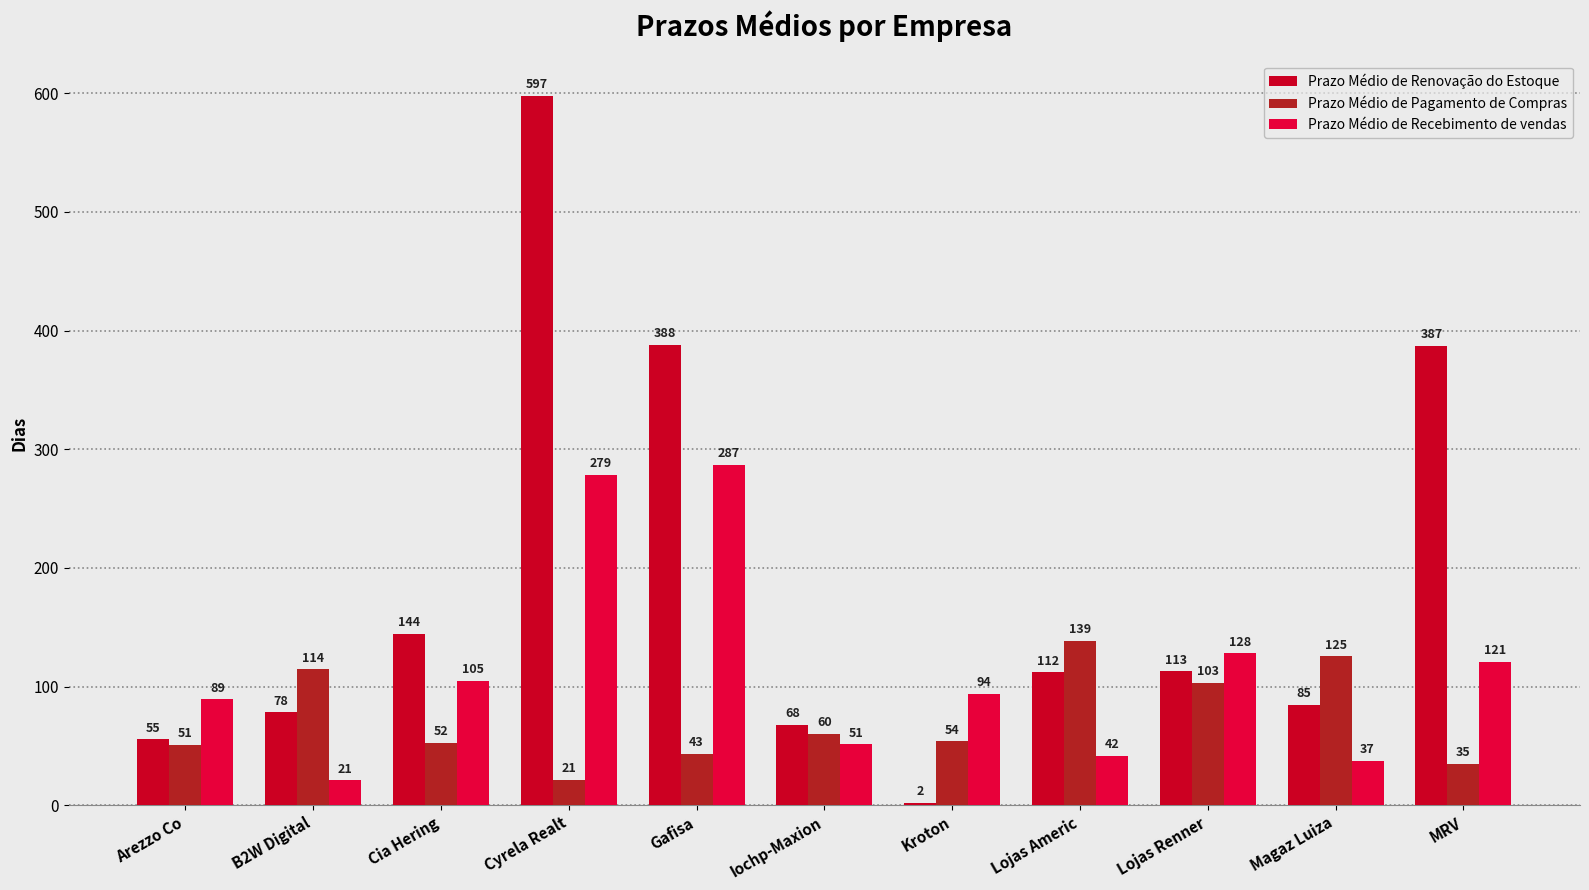

Reading left to right, what are all the values shown in this chart?

Prazo Médio de Renovação do Estoque: 55.5	78.2	144.3	597.4	387.9	67.7	2.0	112.0	112.9	84.6	387.2
Prazo Médio de Pagamento de Compras: 51.0	114.5	52.5	21.4	43.4	60.0	53.7	138.6	103.0	125.4	34.9
Prazo Médio de Recebimento de vendas: 89.2	21.0	104.9	278.6	286.6	51.2	93.8	41.8	127.9	37.3	120.6